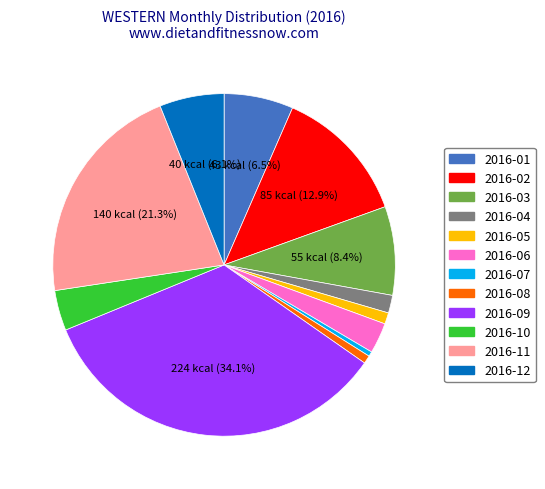

What is the largest slice in the pie chart?

2016-09